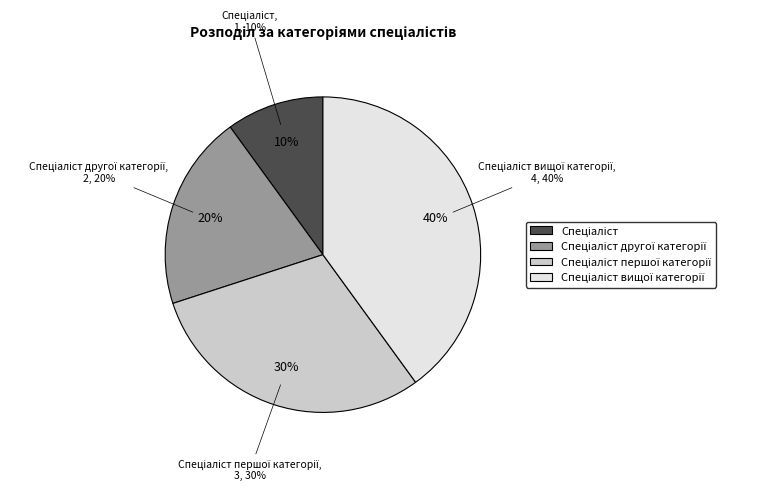

To the nearest percent, what is the combined percentage of Спеціаліст вищої категорії and Спеціаліст першої категорії?

70%